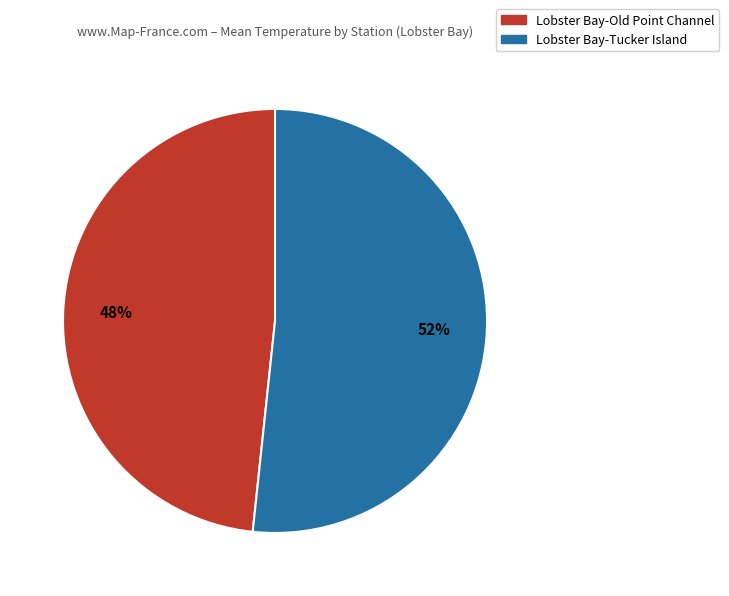

Which category has the smallest portion of the pie?

Lobster Bay-Old Point Channel